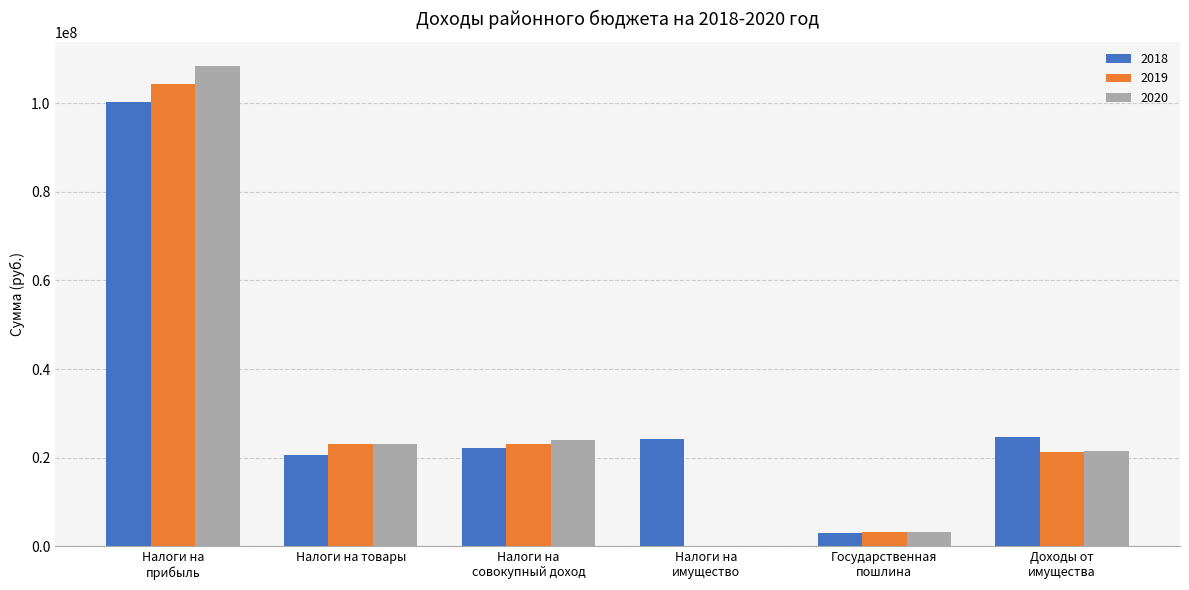

Count the number of categories in the chart.

6